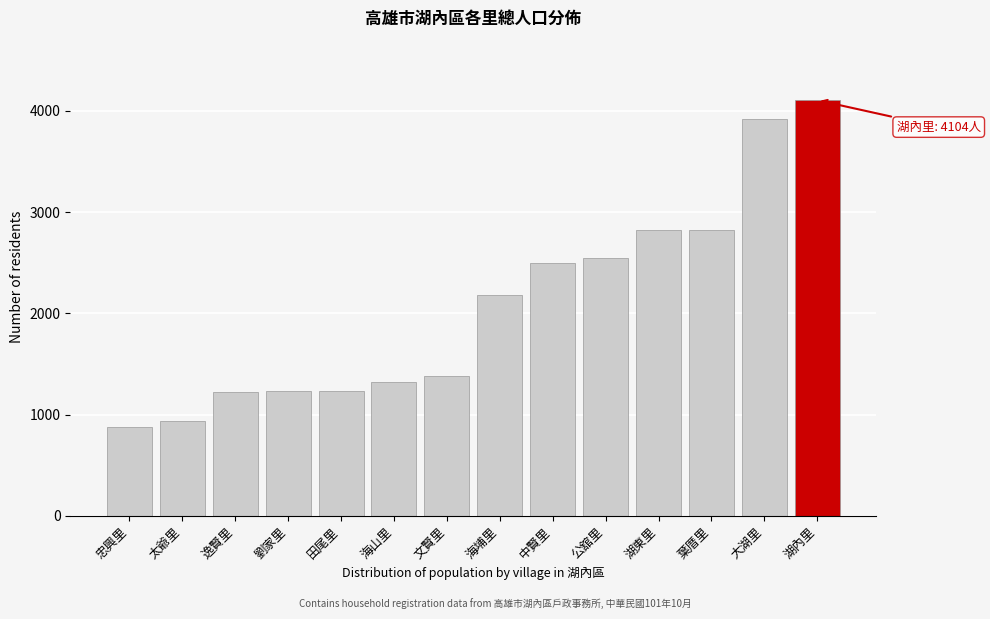

Read the value at 逸賢里.

1221